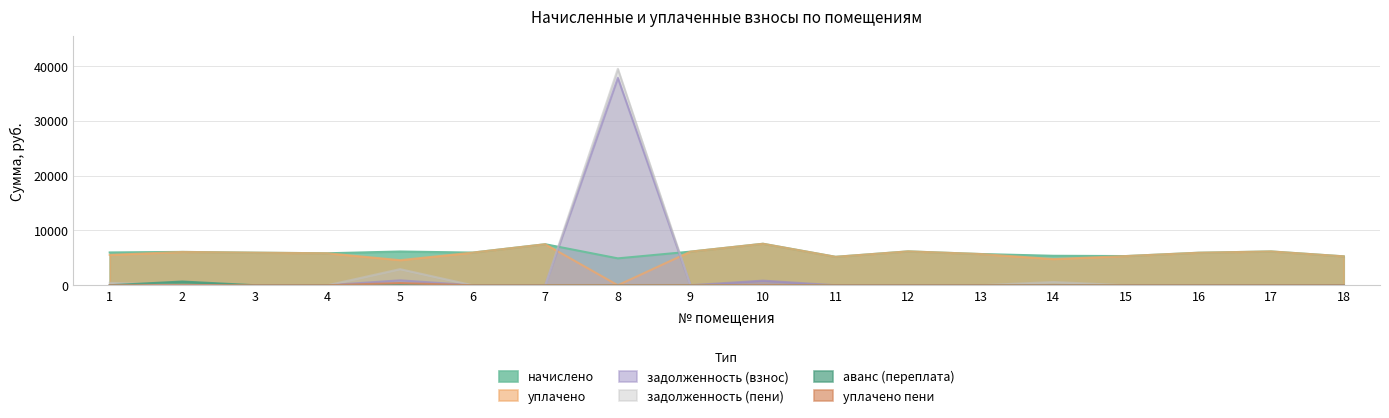

Between which two adjacent categories do задолженность (пени) and уплачено пени first intersect?

4 and 5